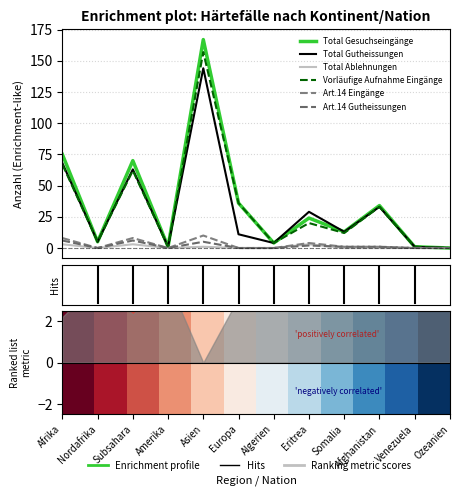

How many positive values does the Art.14 Gutheissungen series have?

6